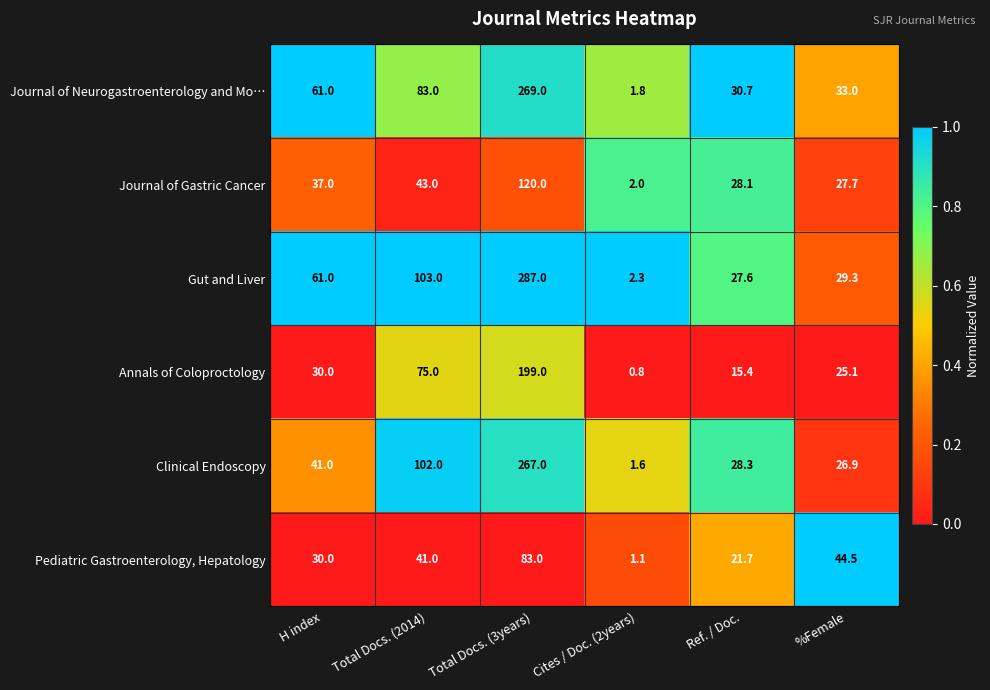

Which series has the widest spread of values?

Gut and Liver